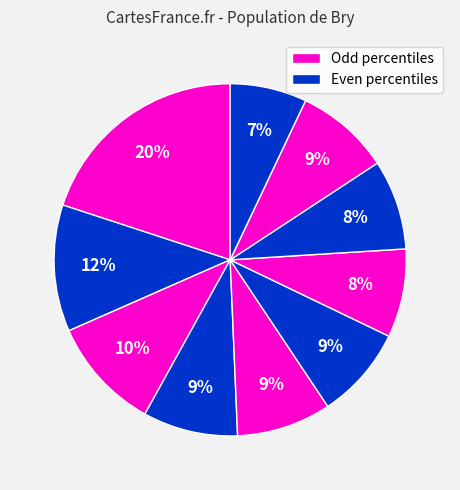

Count the number of slices in the pie.

10